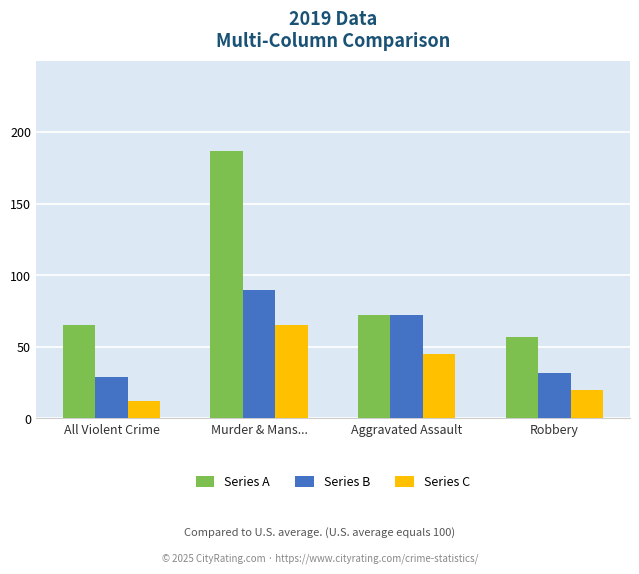

What is the difference between the Series C values at Robbery and Murder & Mans...?

45